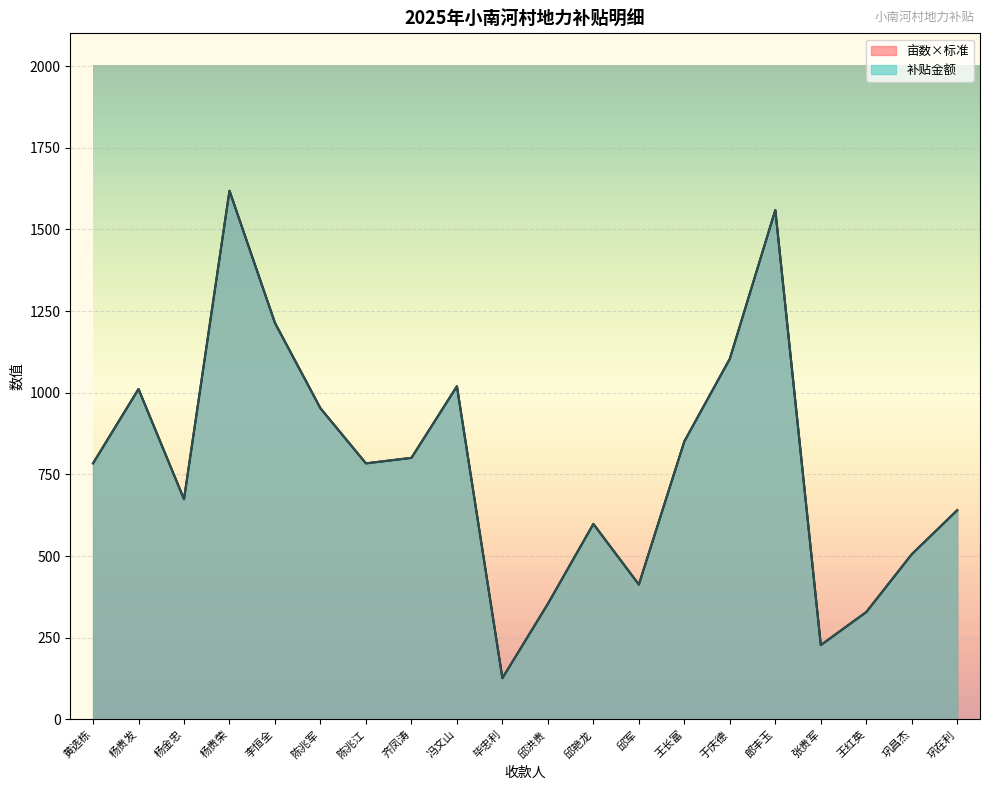

How many interior local valleys does the 亩数 series have?

5